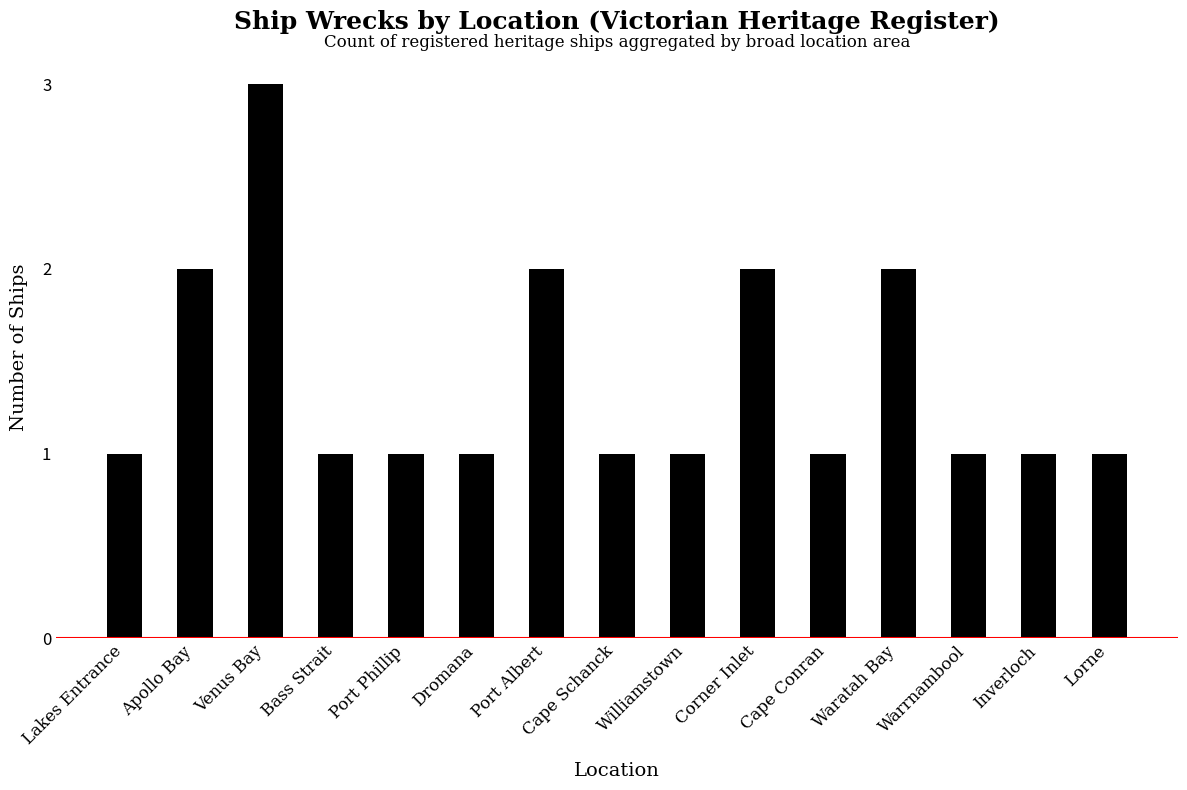

Read the value at Bass Strait.

1